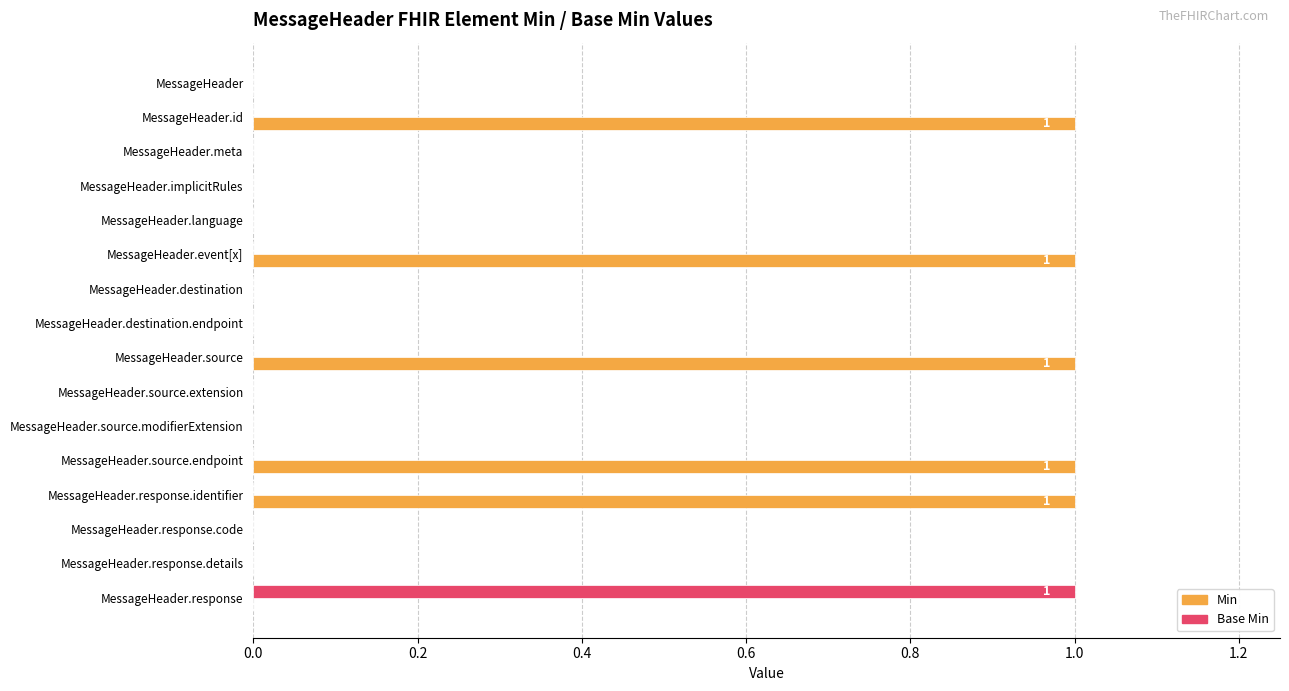

The value of Base Min at MessageHeader is 0. True or false?

True